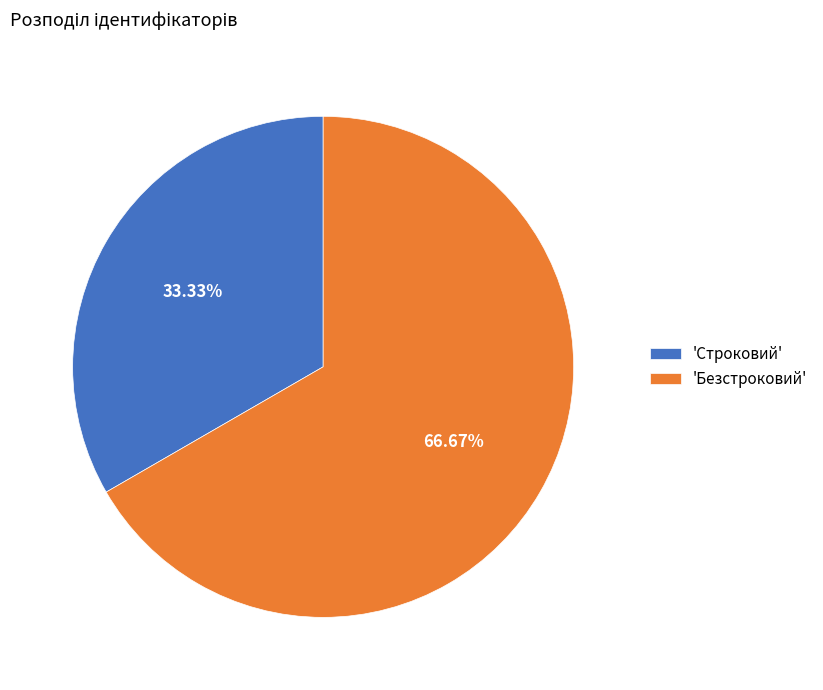

Which category has the biggest portion of the pie?

'Безстроковий'